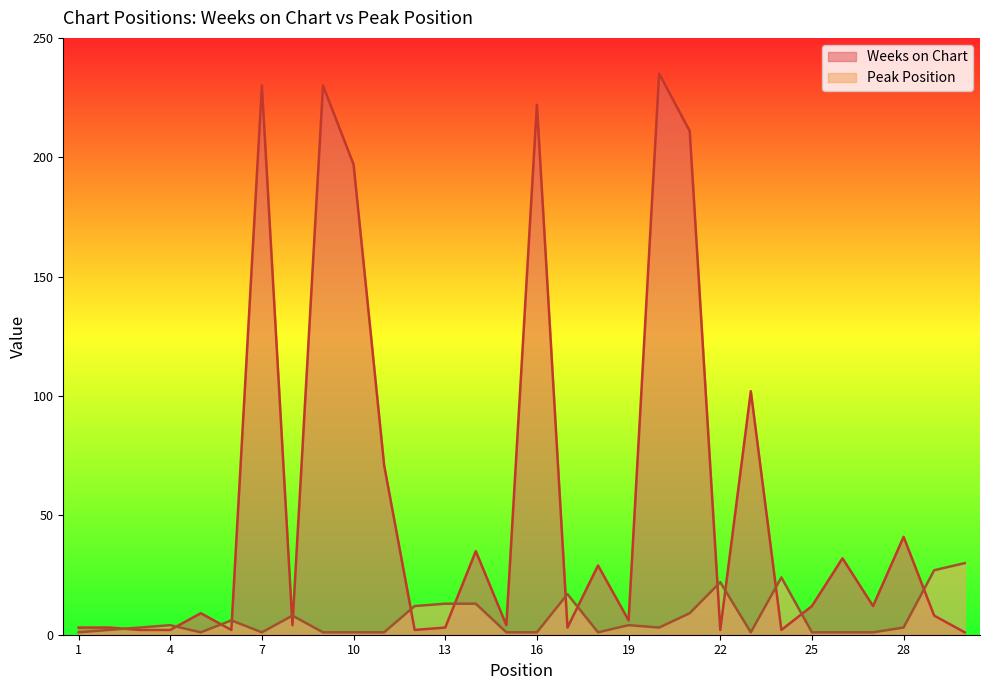

Which category has the lowest value in the Weeks on Chart series?

30